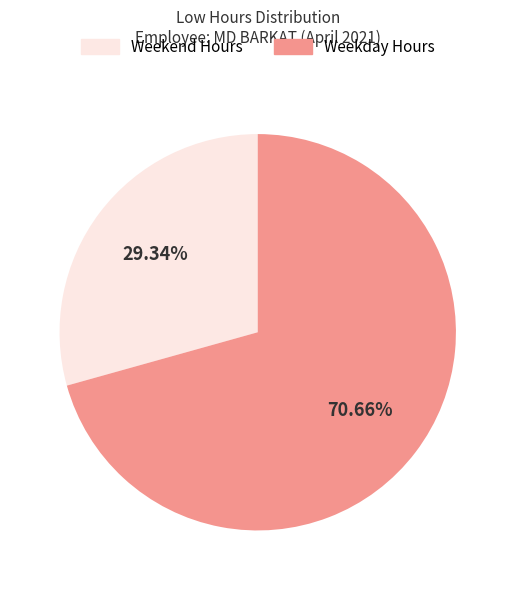

Is there a majority slice in this chart?

Yes